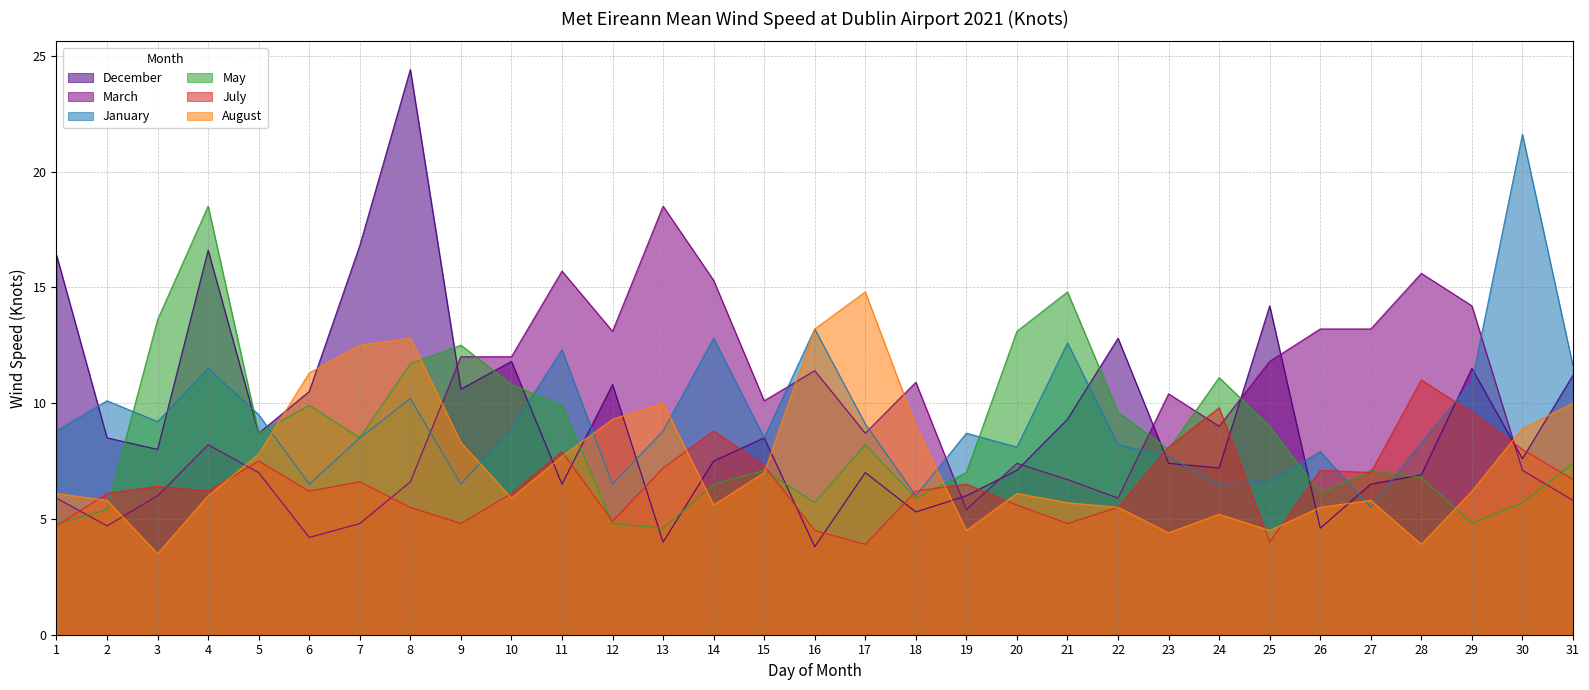

What is the highest value of the December series?

24.4